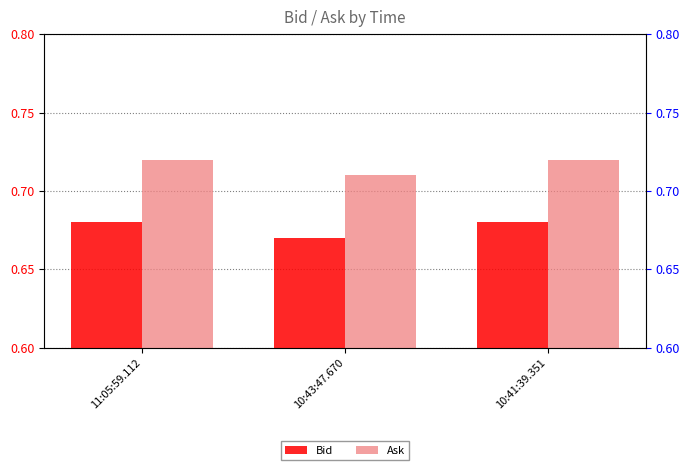

What position from the left is 11:05:59.112?

1